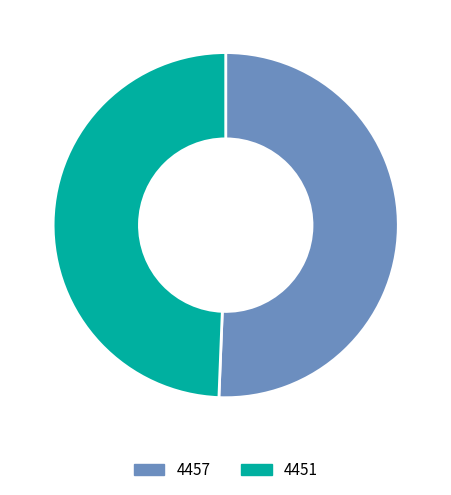

What is the majority slice?

4457